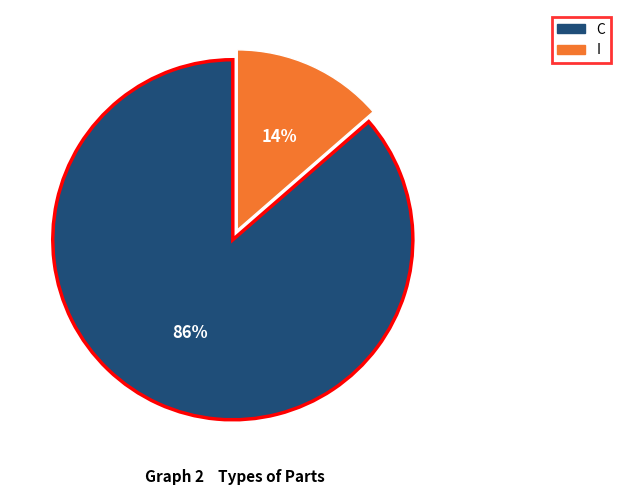

What is the largest slice in the pie chart?

C